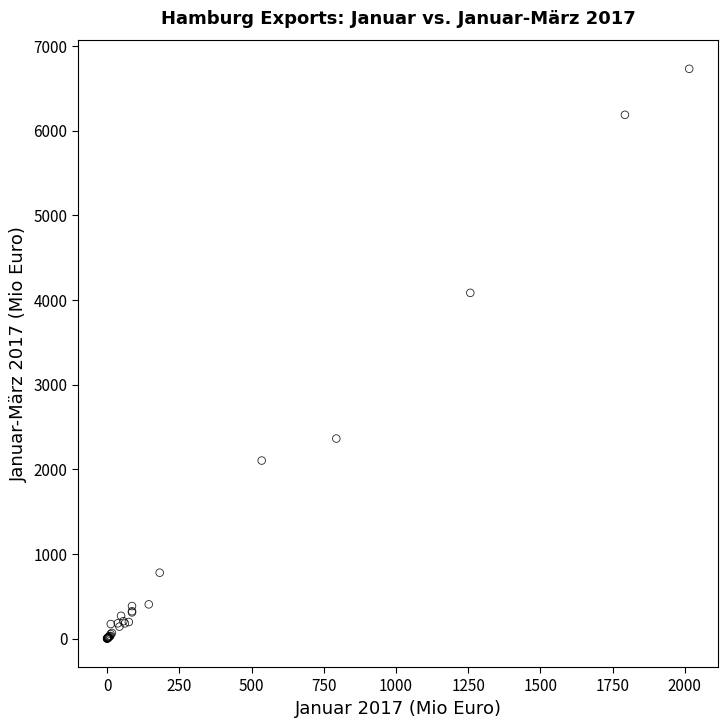

What Y value in the scatter plot is closest to 3364?

4083.2